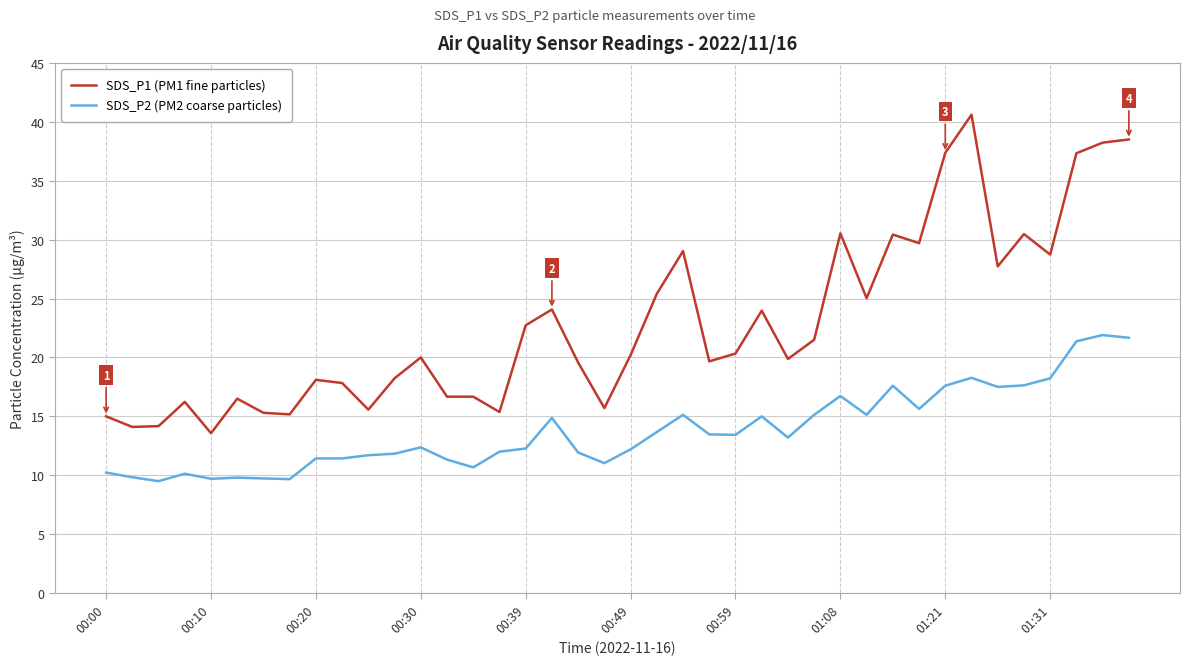

What is the difference between the maximum and second lowest values in the SDS_P2 (PM2 coarse particles) series?

12.2